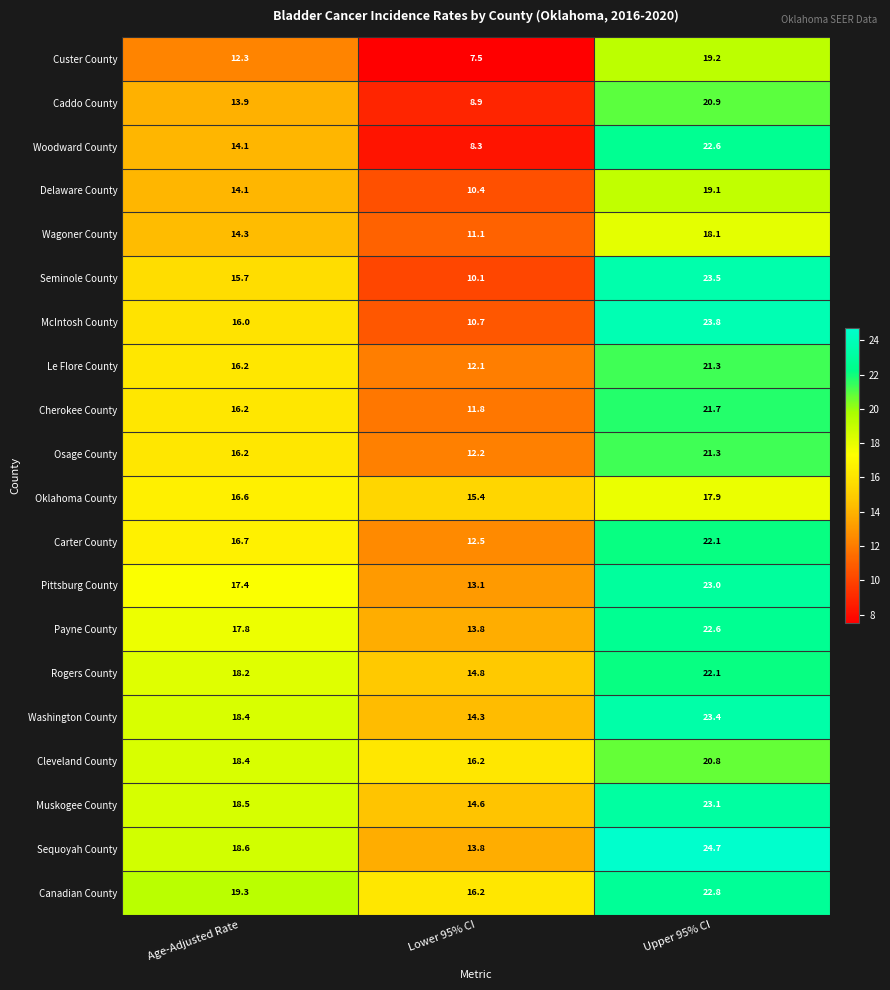

How many data points in Custer County are above 12?

2